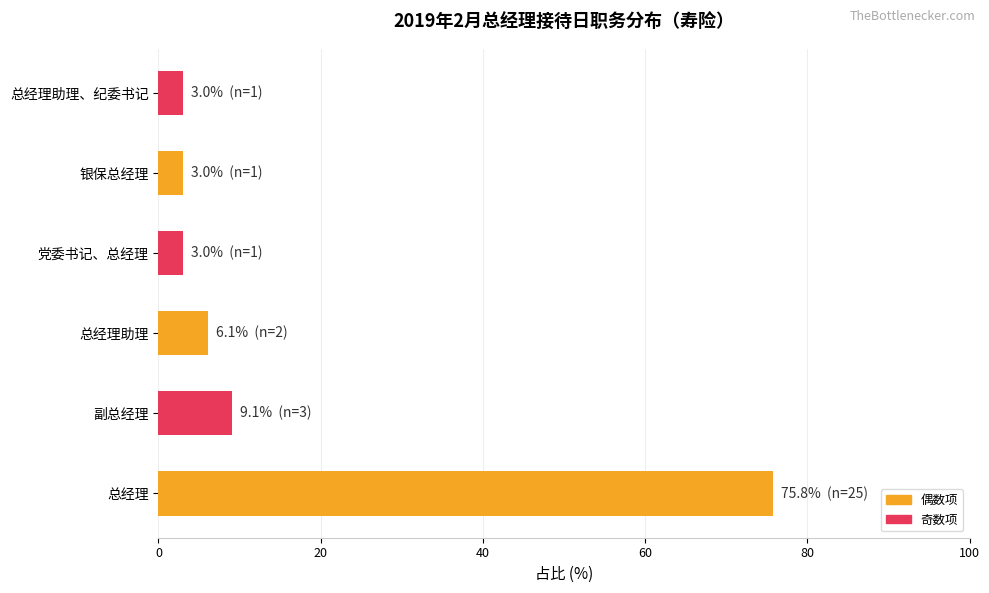

What is the maximum value shown in the chart?

75.8